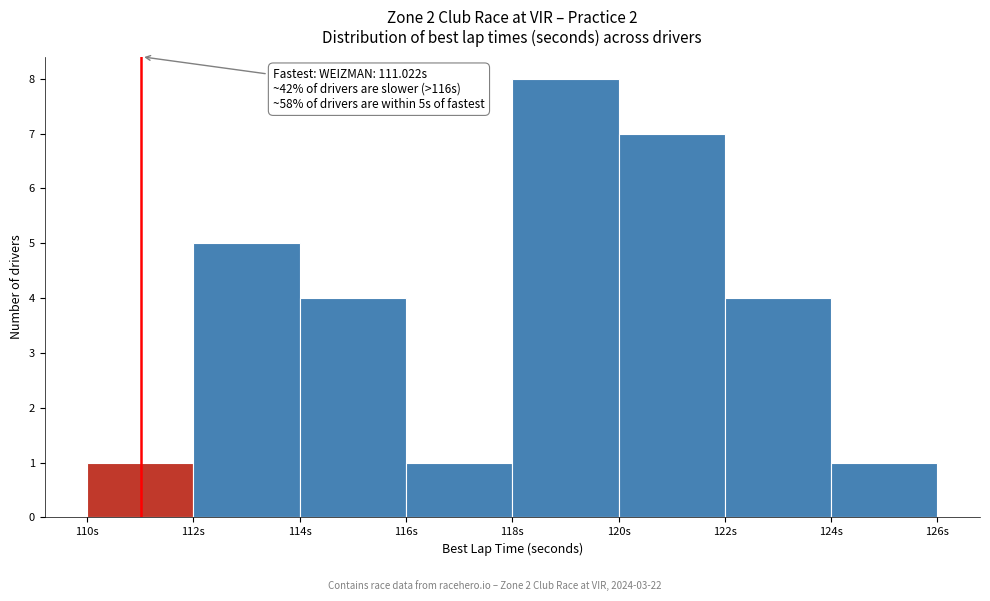

Which range on the x-axis has the tallest bar?

118 to 120